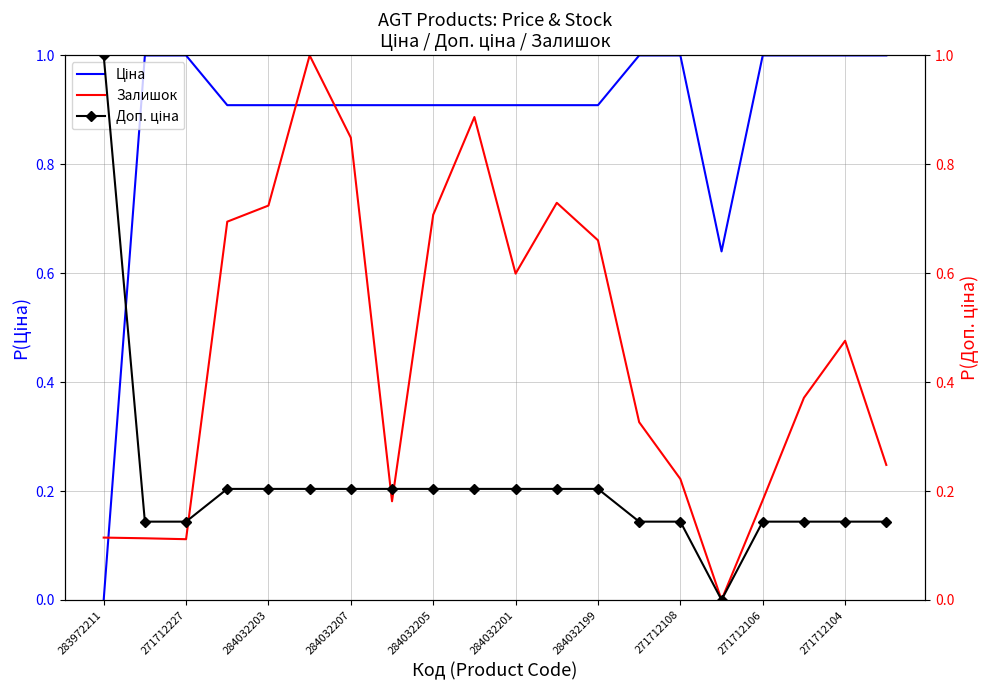

What is the sum of all Ціна values?

17.7